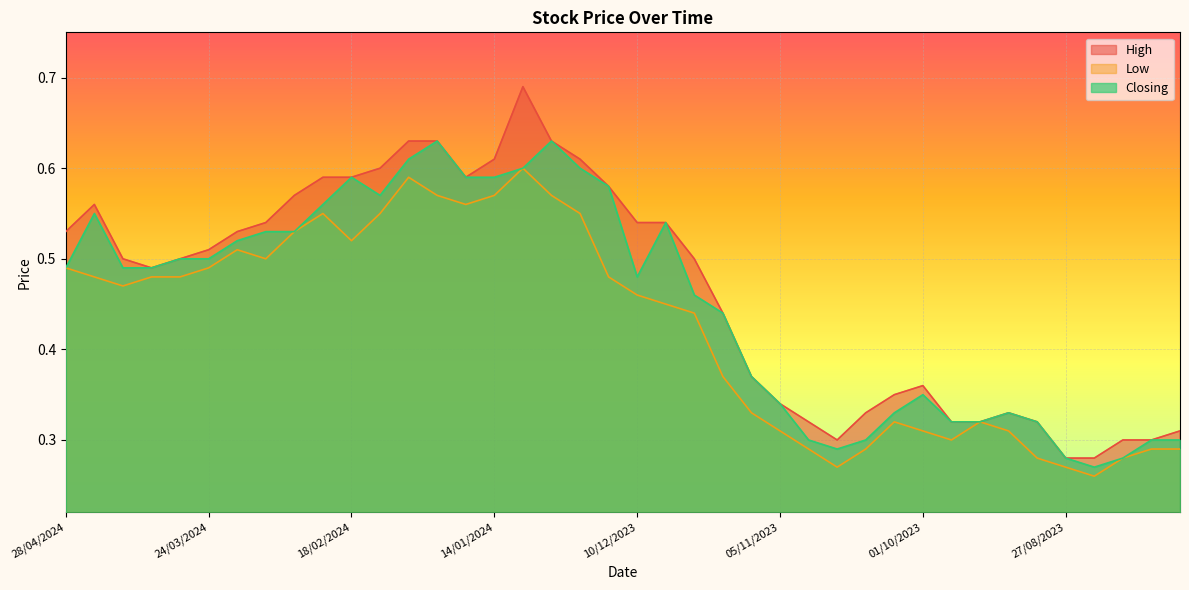

True or false: High and Low intersect in this chart.

False